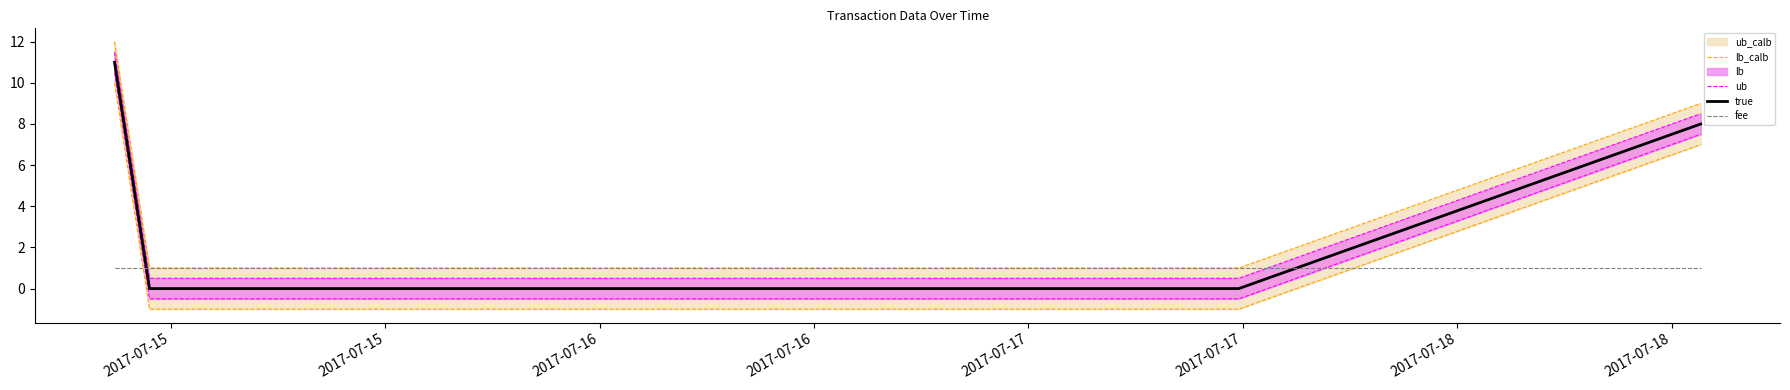

What is the maximum value for true?

11